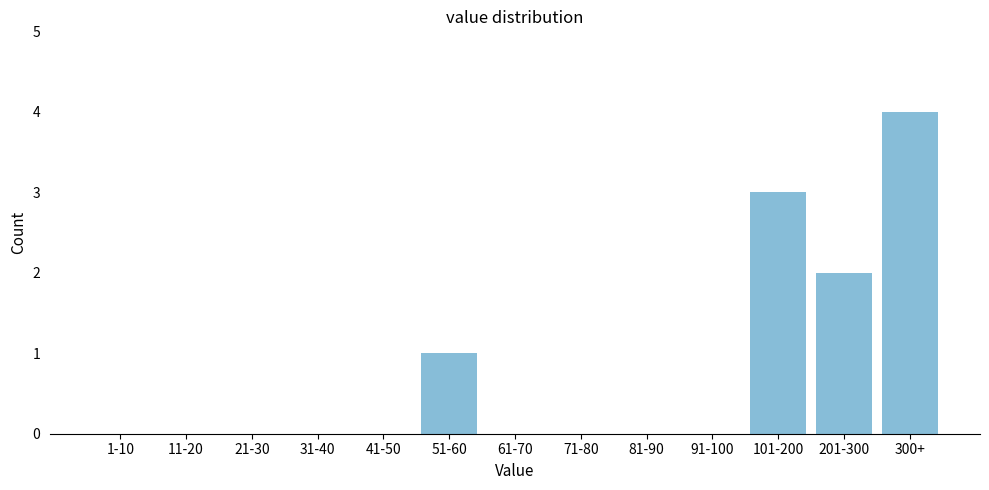

Reading left to right, what are all the values shown in this chart?

1-10=0	11-20=0	21-30=0	31-40=0	41-50=0	51-60=1	61-70=0	71-80=0	81-90=0	91-100=0	101-200=3	201-300=2	300+=4